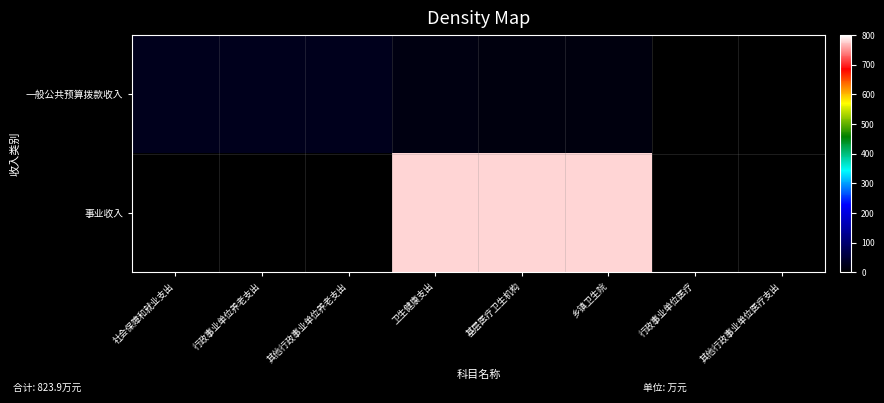

Reading left to right, extract all data points from this chart.

一般公共预算拨款收入: 社会保障和就业支出=26.9	行政事业单位养老支出=26.9	其他行政事业单位养老支出=26.9	卫生健康支出=17.0	基层医疗卫生机构=14.4	乡镇卫生院=14.4	行政事业单位医疗=2.6	其他行政事业单位医疗支出=2.6
事业收入: 社会保障和就业支出=0.0	行政事业单位养老支出=0.0	其他行政事业单位养老支出=0.0	卫生健康支出=780.0	基层医疗卫生机构=780.0	乡镇卫生院=780.0	行政事业单位医疗=0.0	其他行政事业单位医疗支出=0.0